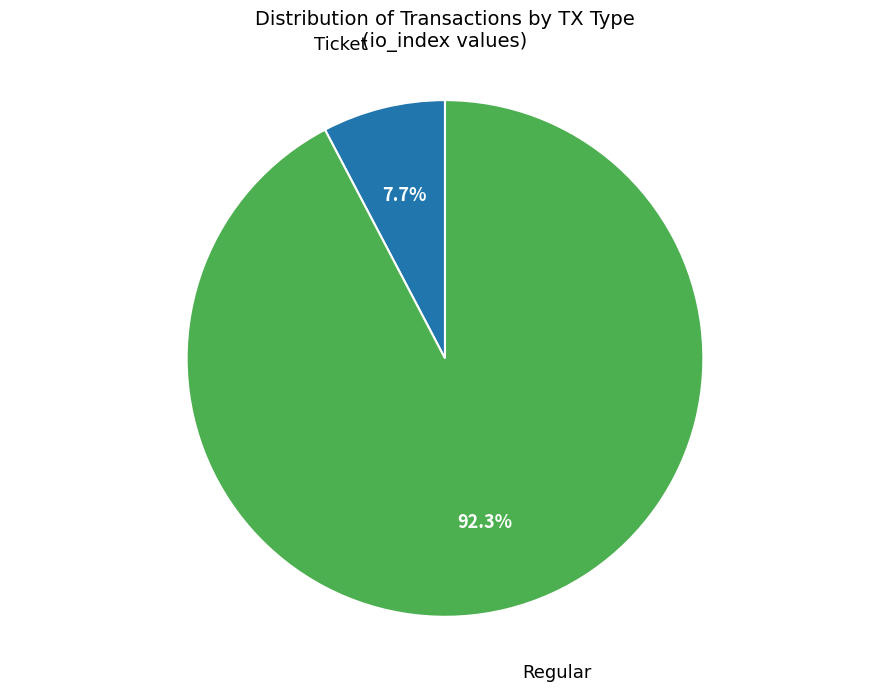

Count the number of slices in the pie.

2